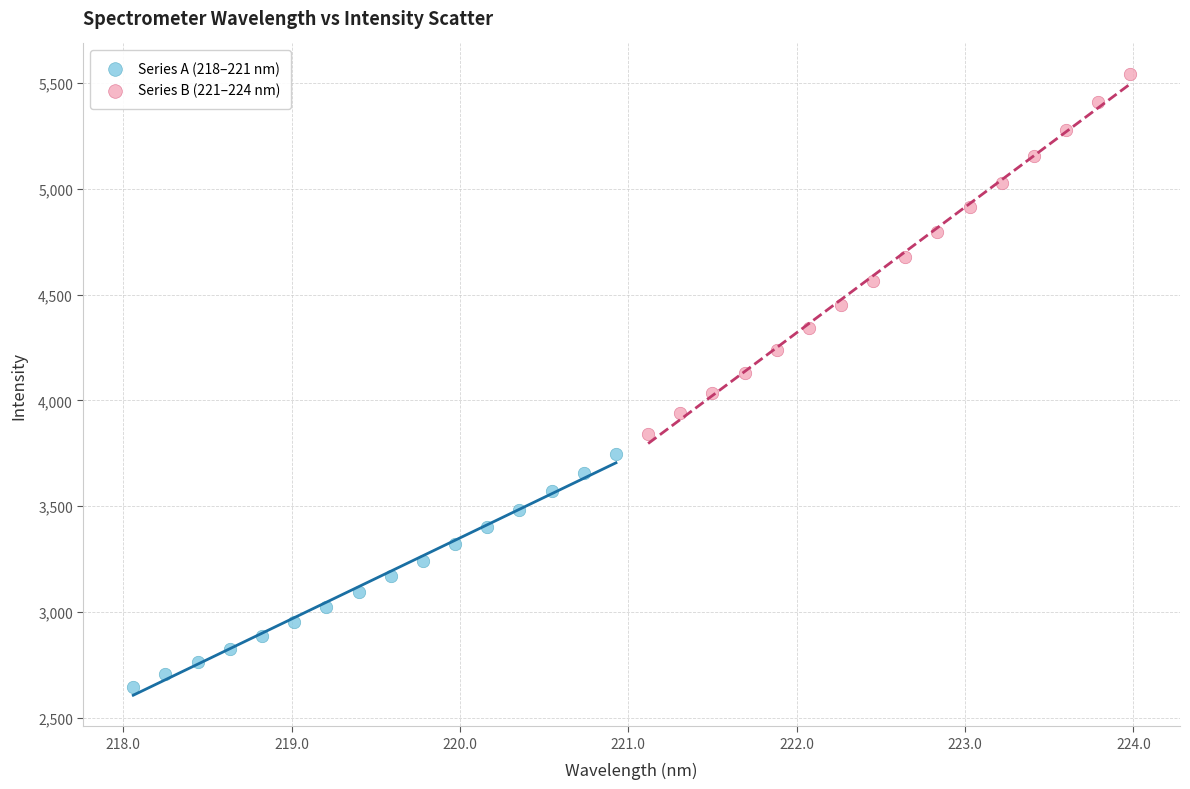

What are all the series names shown in the legend?

Series A (218–221 nm), Series B (221–224 nm)